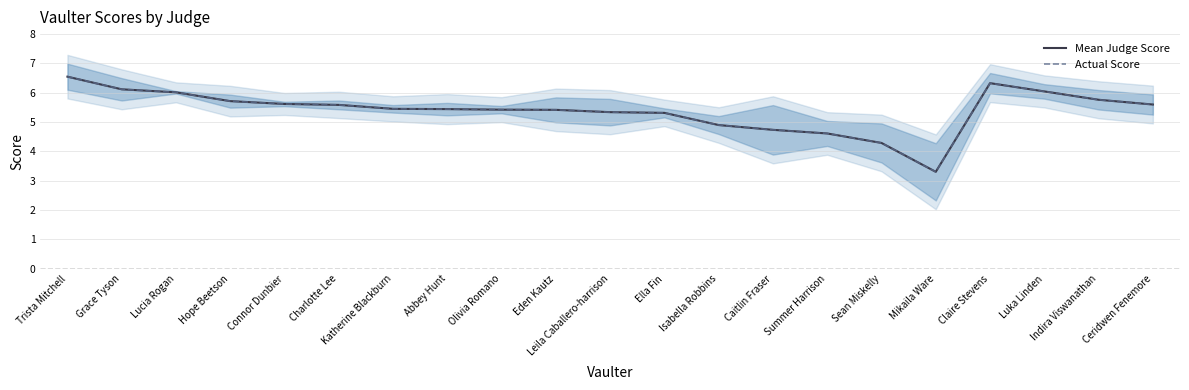

At how many categories does at least one series exceed 4?

20